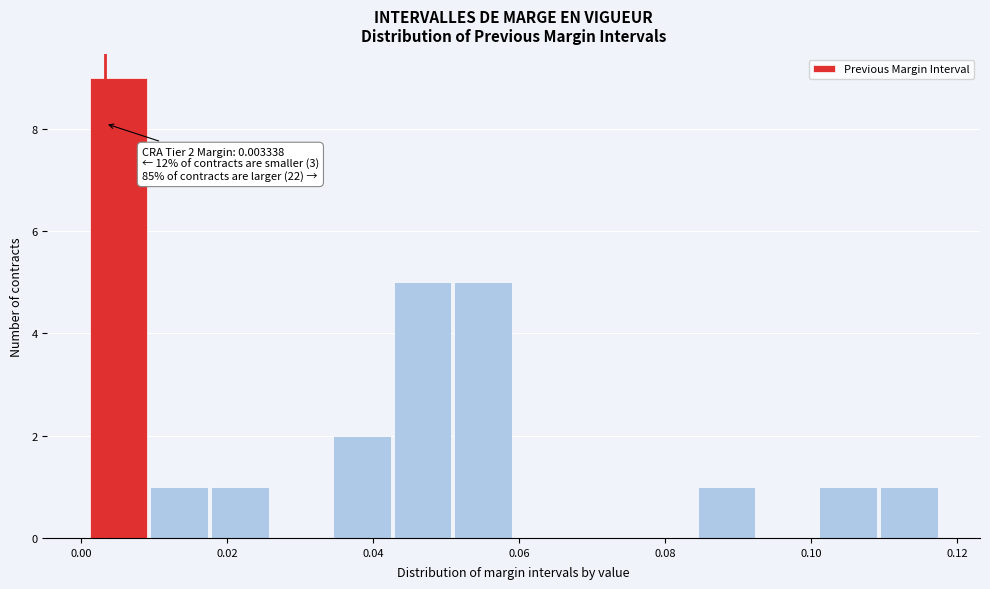

Over which range of the x-axis is the bar tallest?

0.002 to 0.010